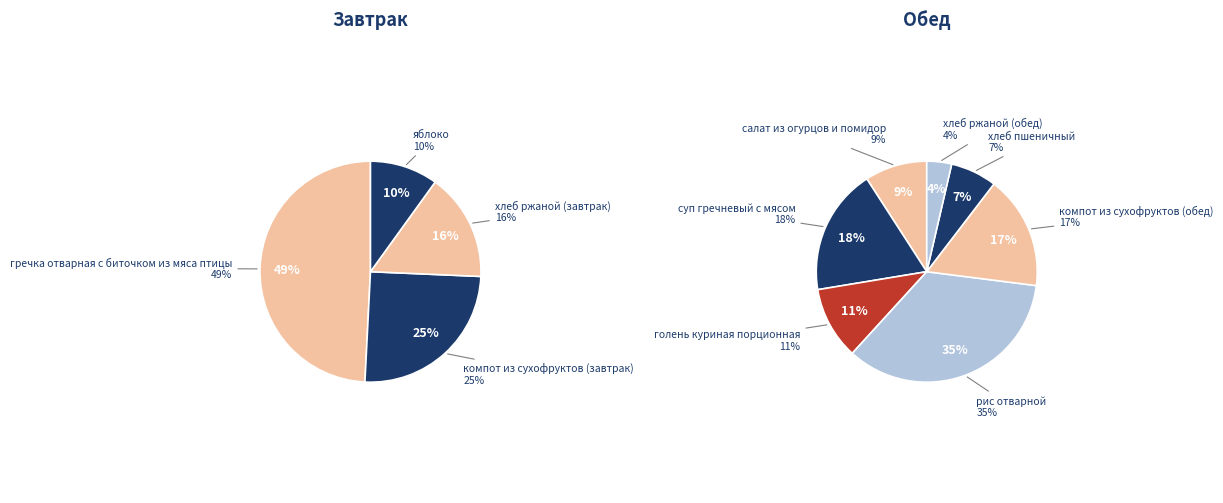

Combined, what portion of the pie is яблоко and гречка отварная с биточком из мяса птицы?

59.2%